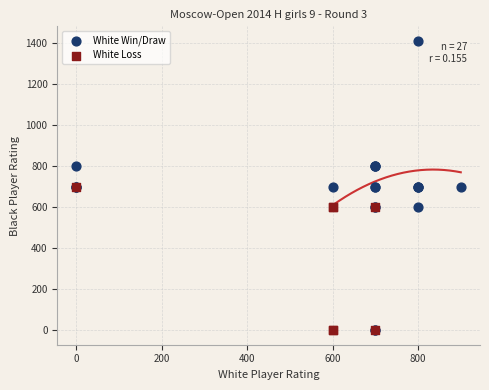

Which series has the widest spread of Y values?

White Win/Draw